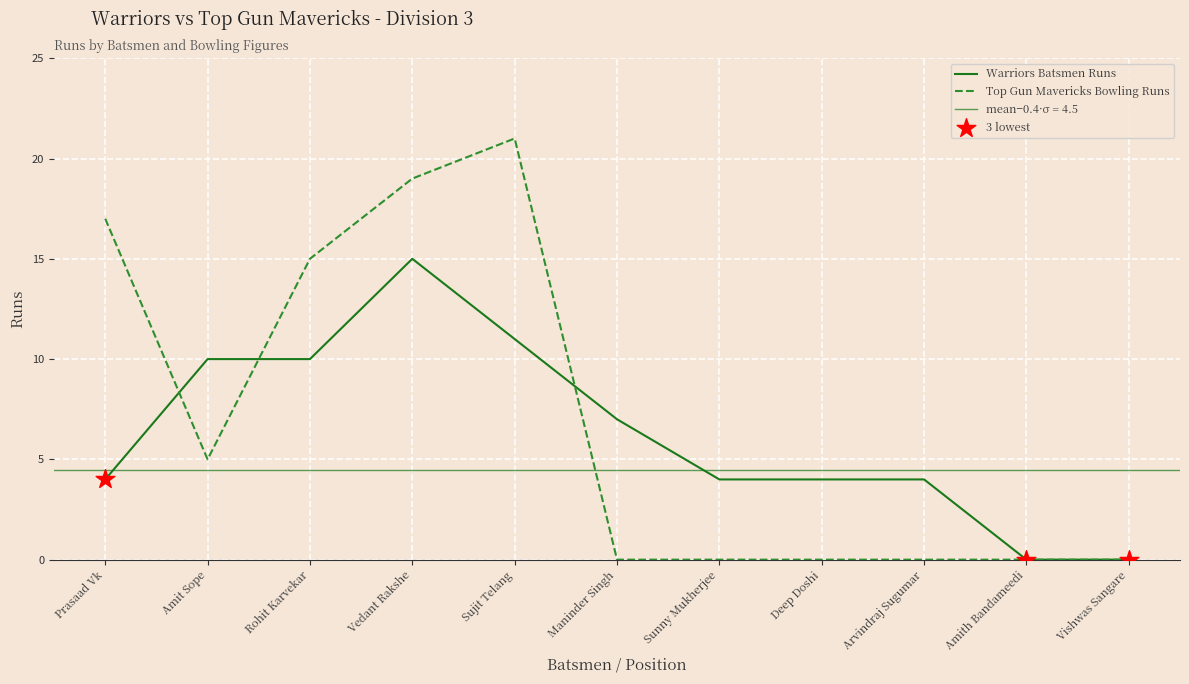

Which series has the largest total across all categories?

Top Gun Mavericks Bowling Runs